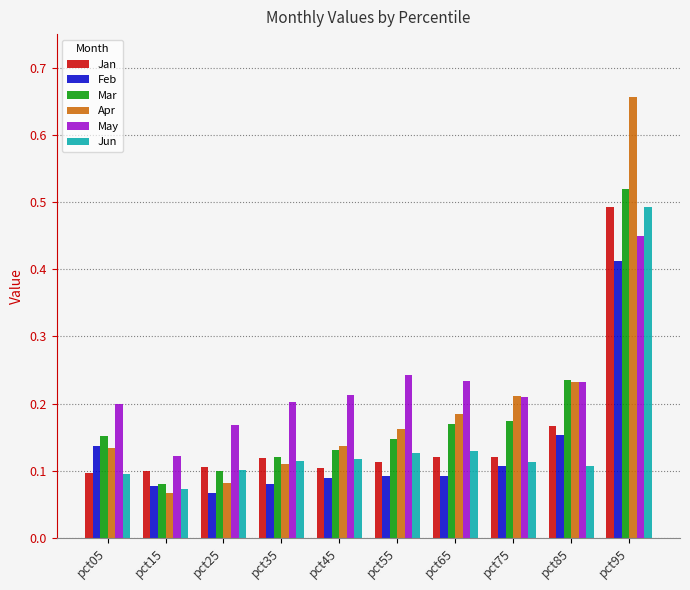

The Jan series shows 0.2 at pct65. True or false?

False